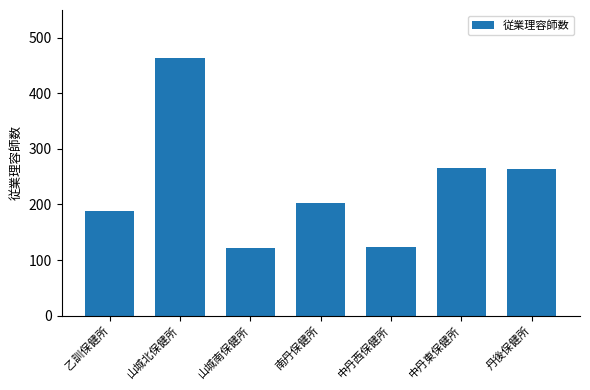

Between 山城北保健所 and 中丹西保健所, which is larger?

山城北保健所